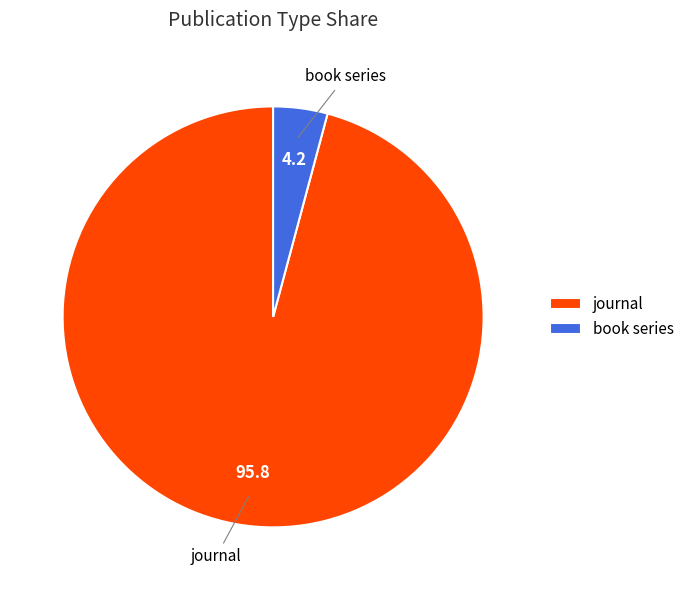

Do book series and journal together represent more than half of the pie?

Yes